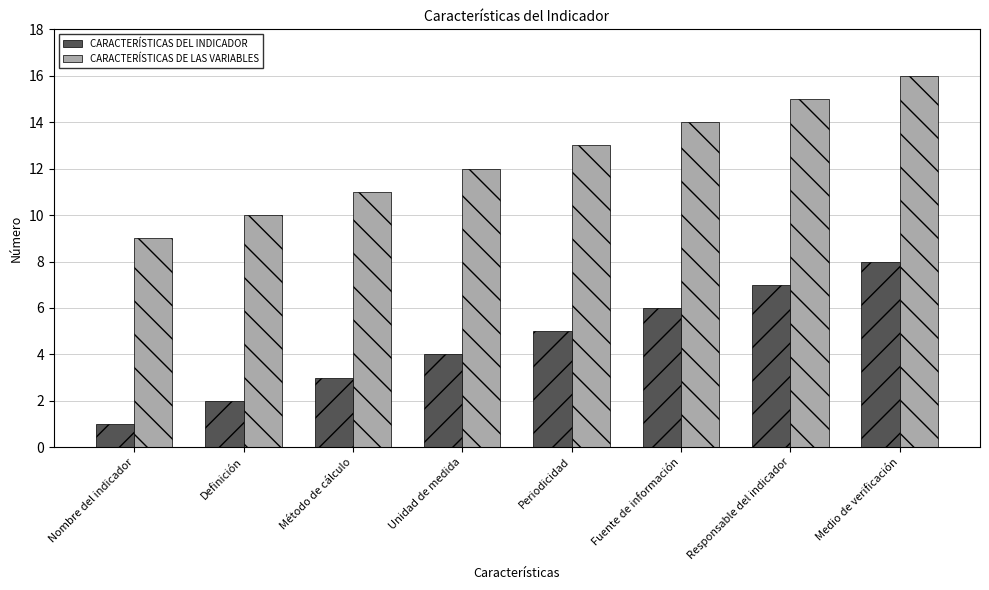

What value does the CARACTERÍSTICAS DE LAS VARIABLES series have at Unidad de medida?

12